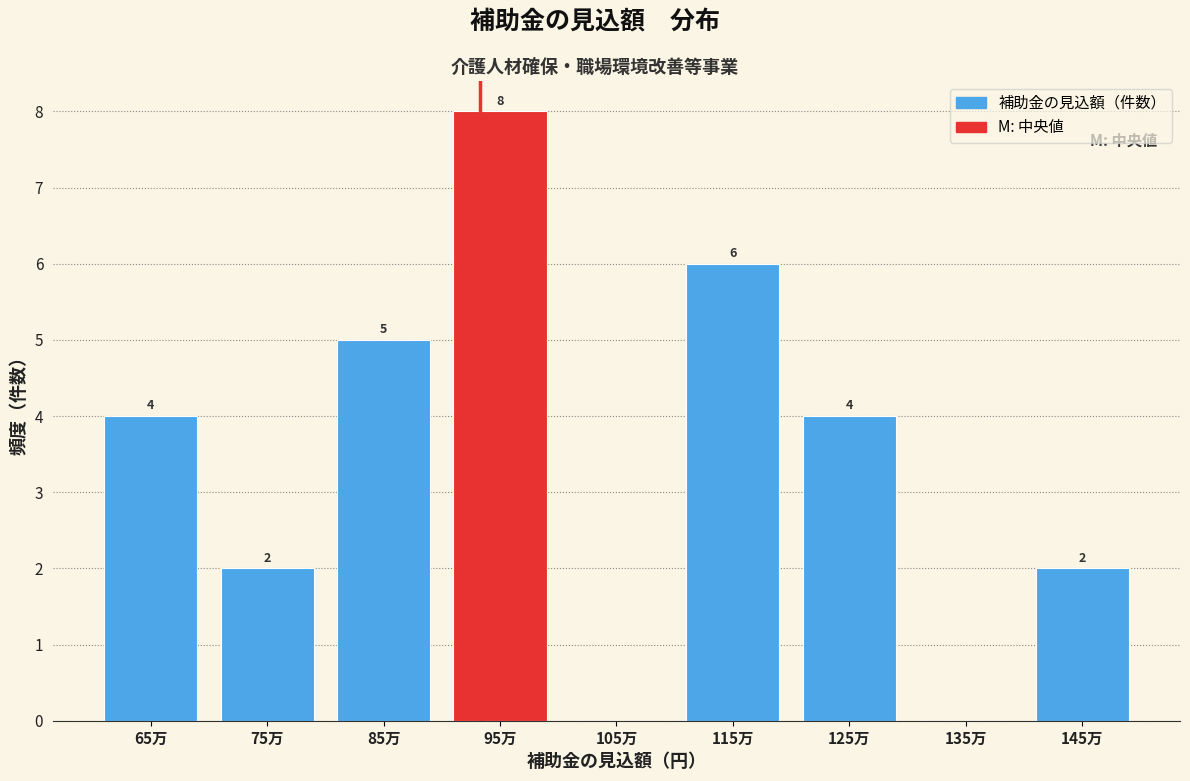

Reading left to right, what are all the values shown in this chart?

65万=4	75万=2	85万=5	95万=8	105万=0	115万=6	125万=4	135万=0	145万=2